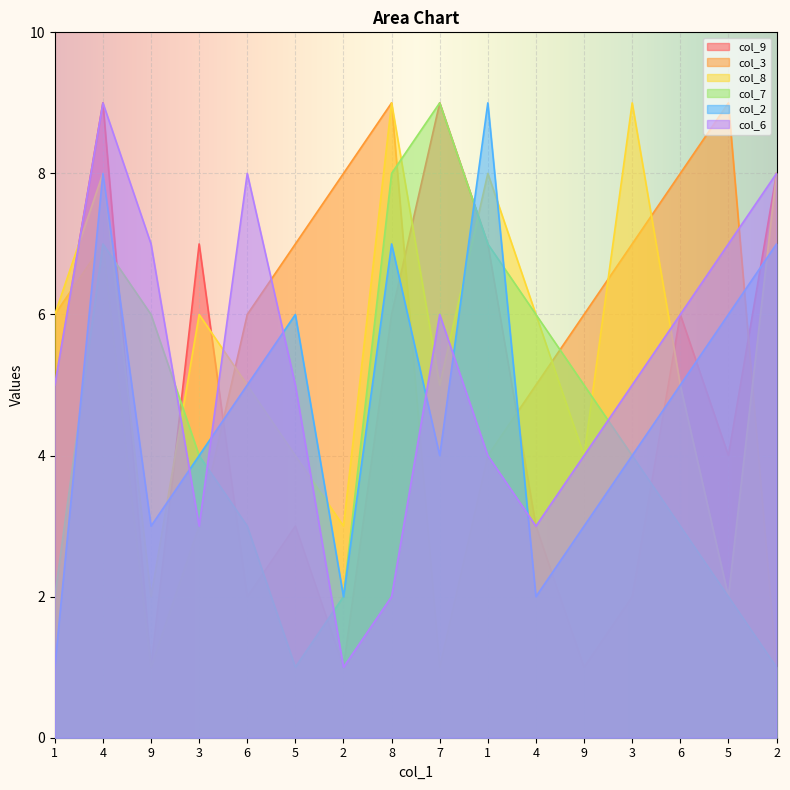

Reading left to right, list all the values displayed in this chart.

col_9: 1=5	4=9	9=1	3=7	6=2	5=3	2=1	8=6	7=9	1=7	4=3	9=1	3=2	6=6	5=4	2=8
col_3: 1=6	4=7	9=1	3=3	6=6	5=7	2=8	8=9	7=1	1=4	4=5	9=6	3=7	6=8	5=9	2=1
col_8: 1=6	4=8	9=2	3=6	6=5	5=4	2=3	8=9	7=5	1=8	4=6	9=4	3=9	6=5	5=2	2=8
col_7: 1=2	4=7	9=6	3=4	6=3	5=1	2=2	8=8	7=9	1=7	4=6	9=5	3=4	6=3	5=2	2=1
col_2: 1=1	4=8	9=3	3=4	6=5	5=6	2=2	8=7	7=4	1=9	4=2	9=3	3=4	6=5	5=6	2=7
col_6: 1=5	4=9	9=7	3=3	6=8	5=5	2=1	8=2	7=6	1=4	4=3	9=4	3=5	6=6	5=7	2=8